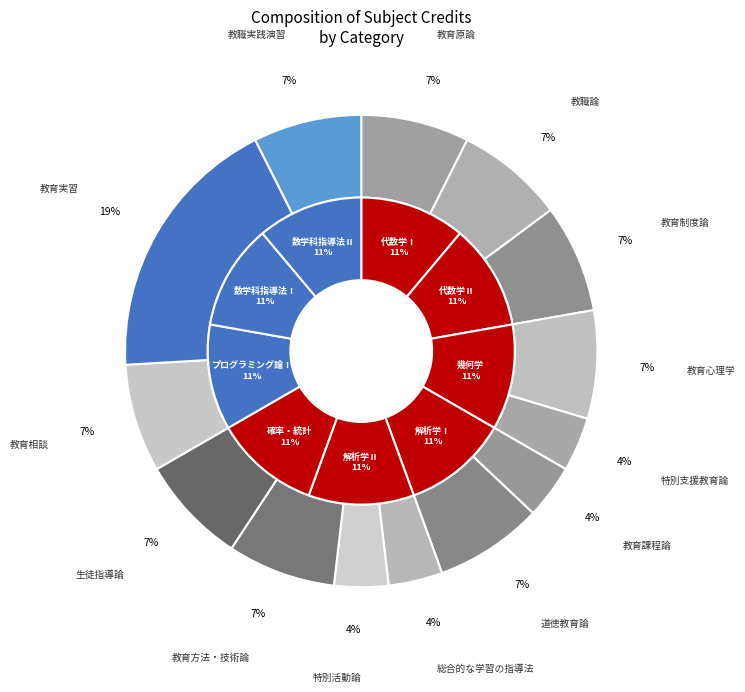

To the nearest percent, what is the difference between the largest and smallest slice percentages?

15%